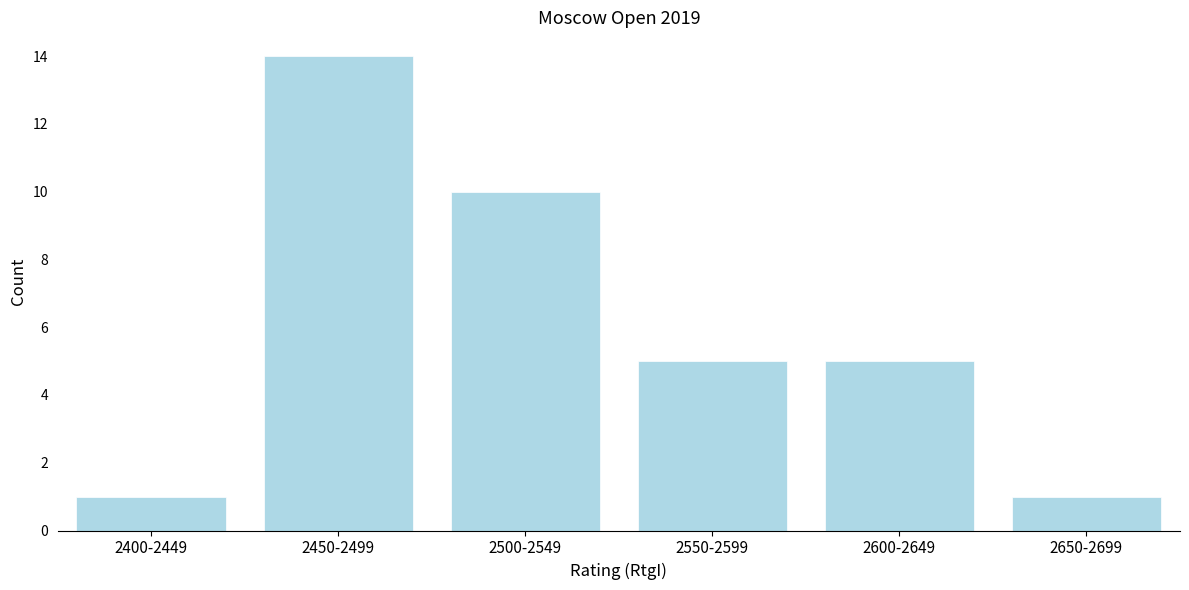

Reading left to right, transcribe all the data shown in this chart.

1	14	10	5	5	1